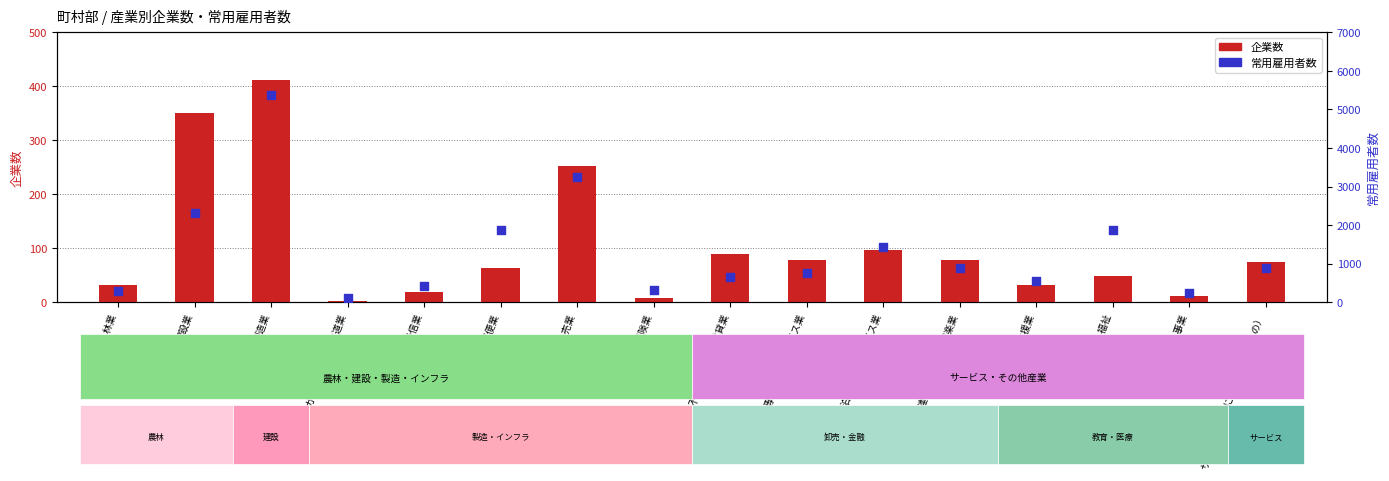

Which series has the largest total across all categories?

常用雇用者数